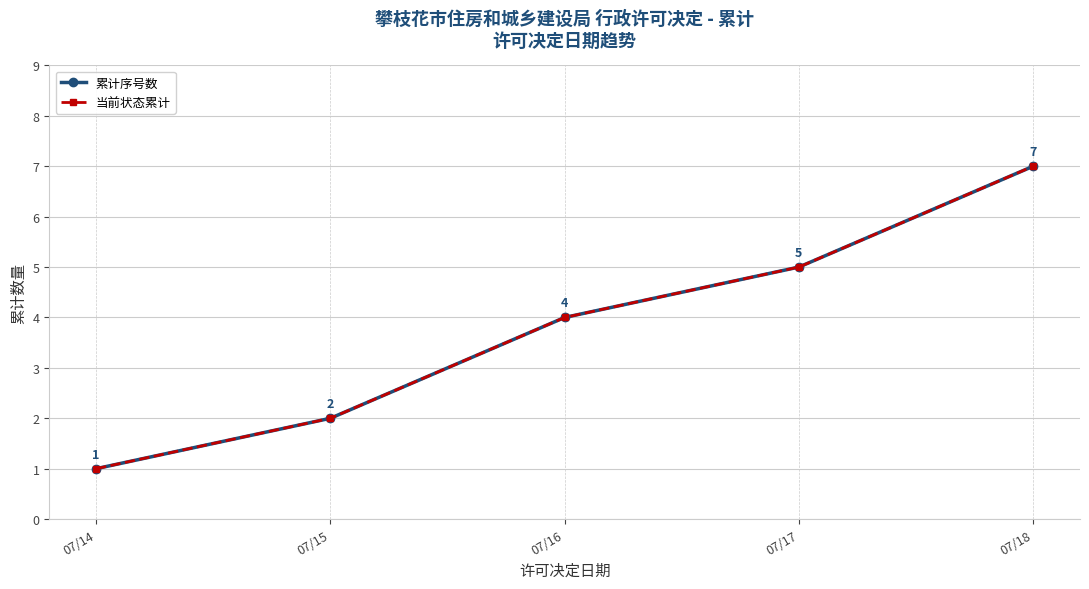

Which series changed the most between 07/17 and 07/18?

累计序号数